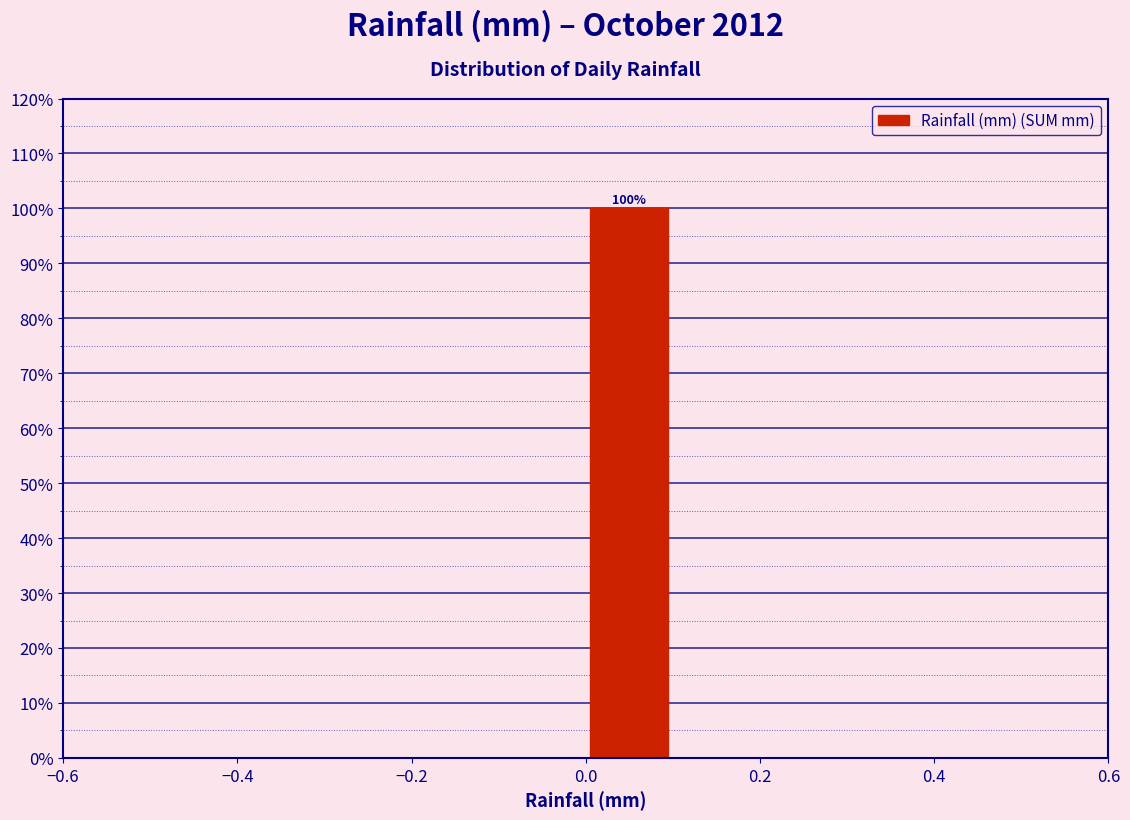

Over which range of the x-axis is the bar tallest?

0.0 to 0.1